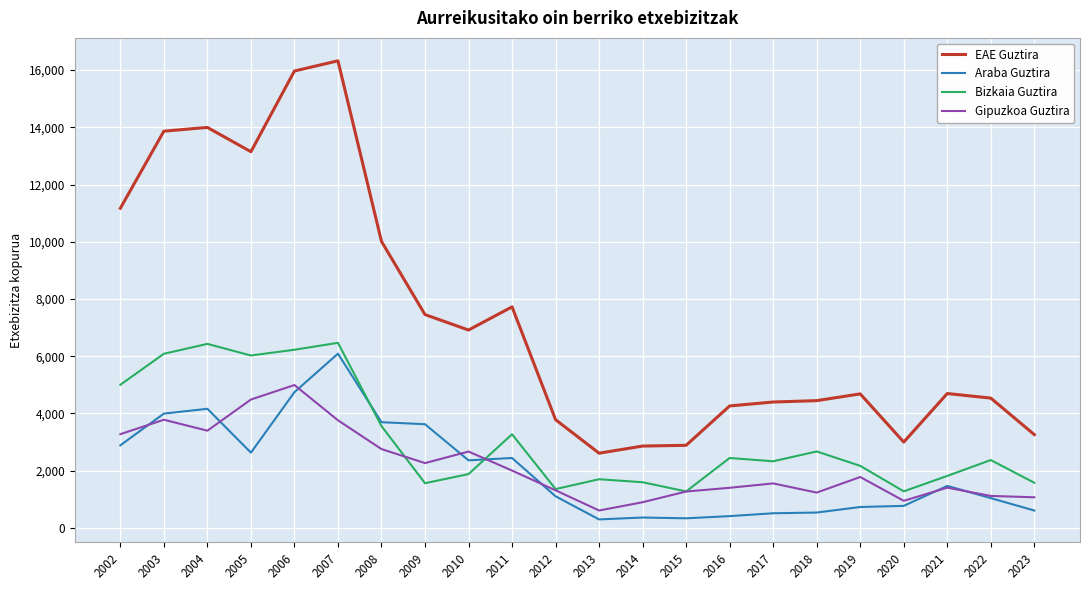

The value of EAE Guztira at 2003 is 13864. True or false?

True